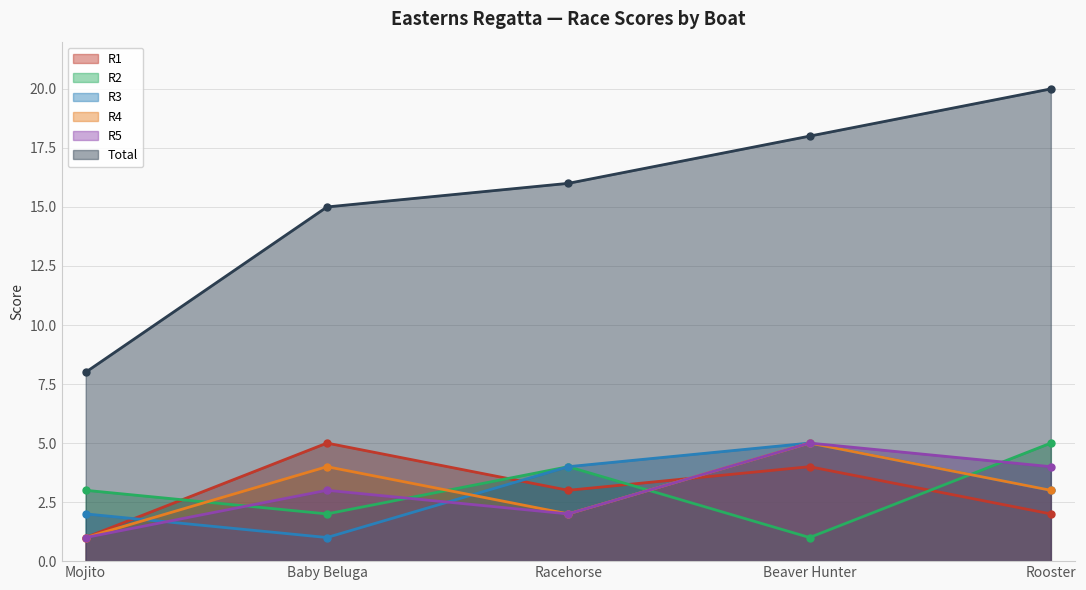

How many R3 values are between 2 and 4?

3